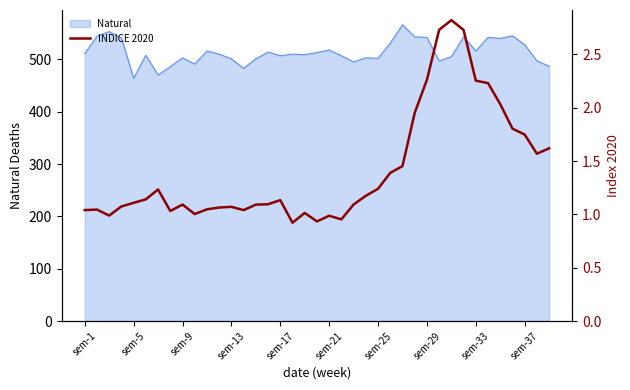

How many points are lower than both their immediate neighbors (excluding endpoints)?

8